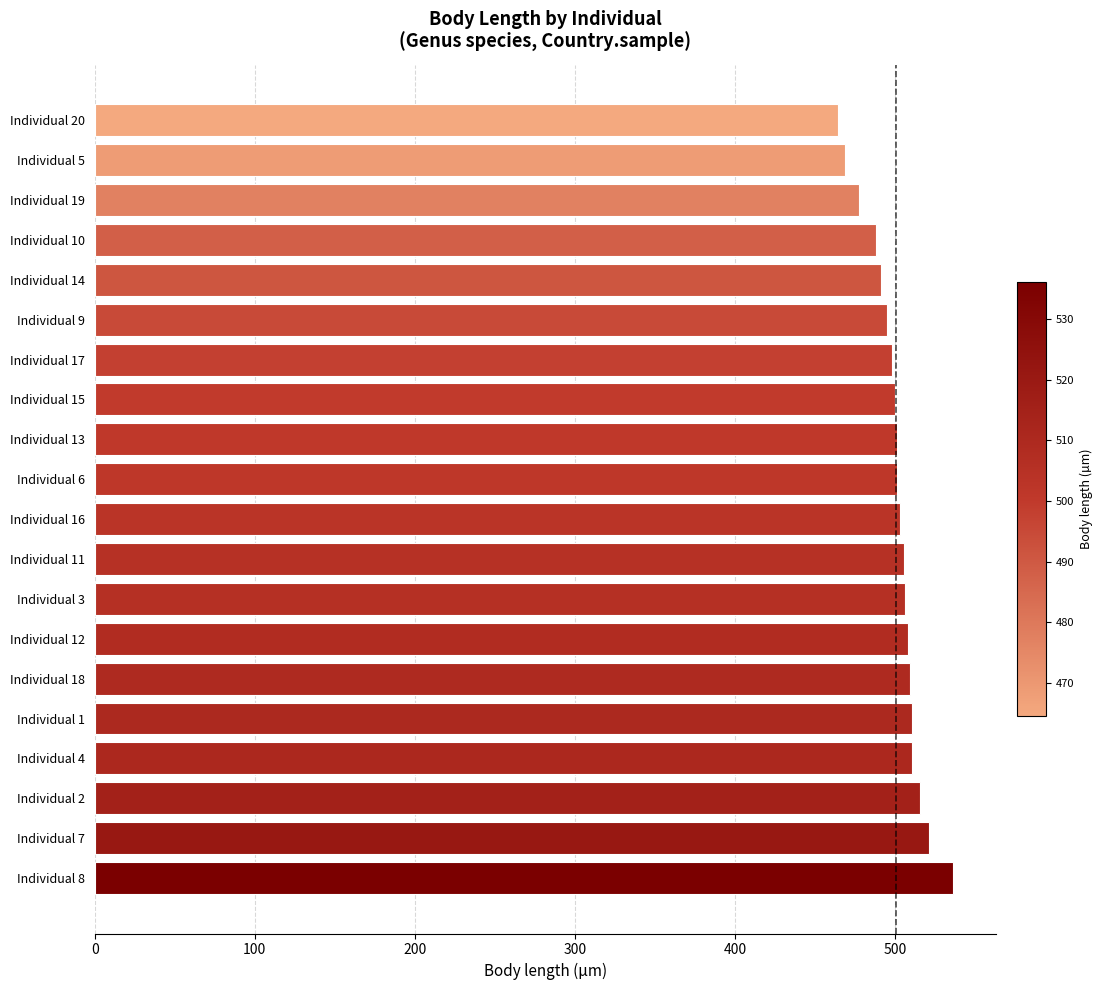

What is the change in value from Individual 2 to Individual 16?

-12.2